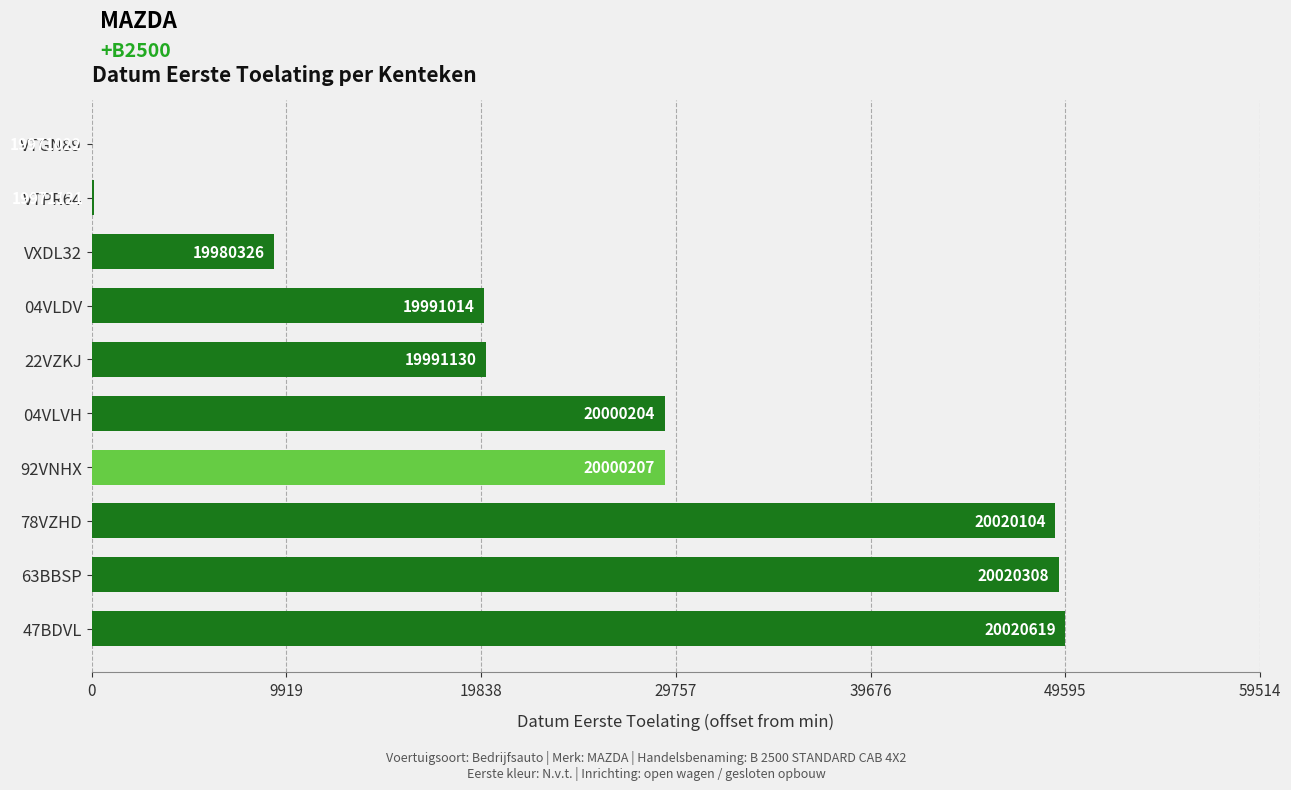

Does the chart contain stacked bars?

No